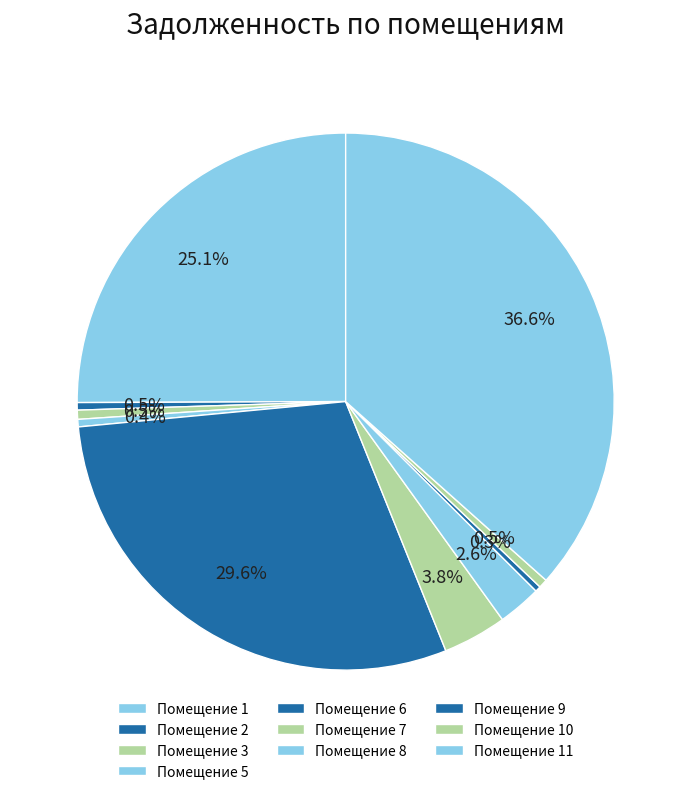

Count the number of slices in the pie.

10